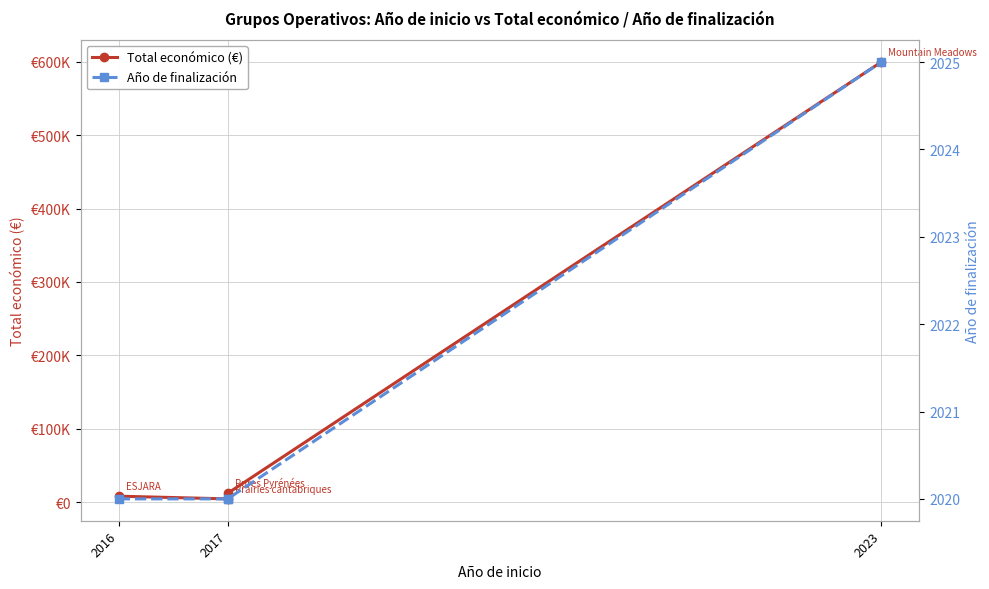

Is it true that Total económico (€) equals 599820 at 2023?

True